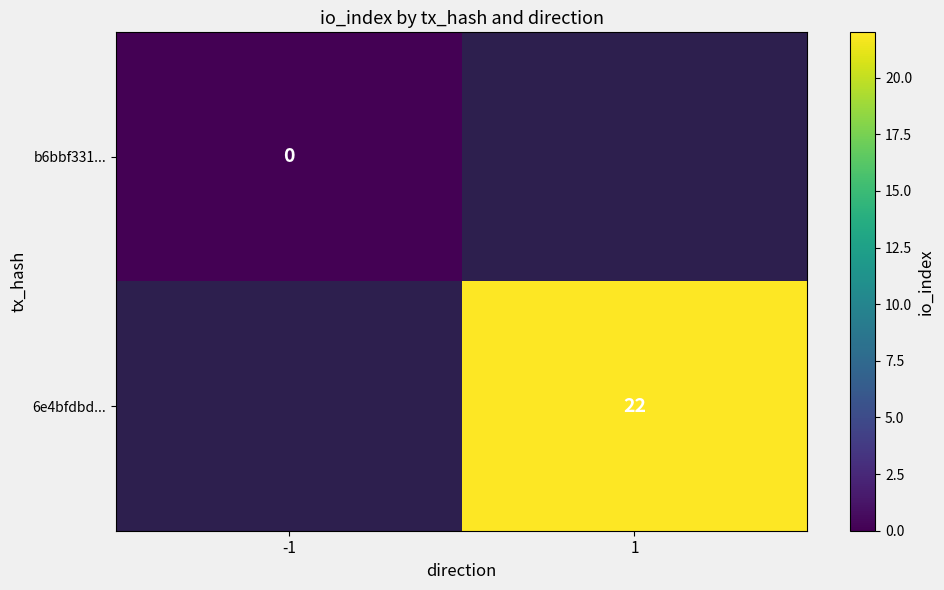

True or false: 6e4bfdbd... has a value of 11 at 1.

False